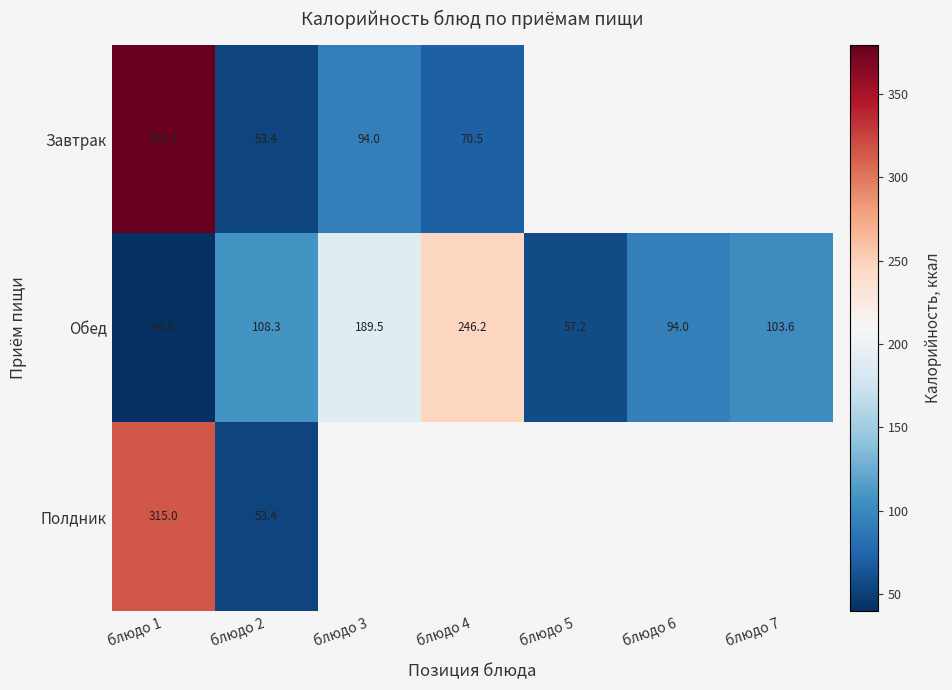

At which label does Обед reach its peak?

блюдо 4